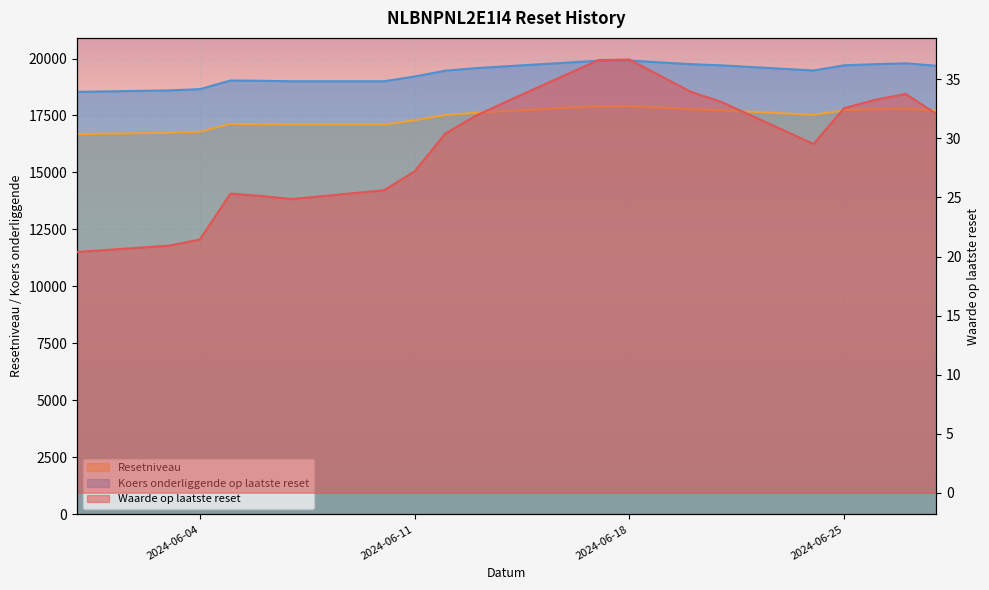

What is the difference between the maximum and second lowest values in the Resetniveau series?

1177.1